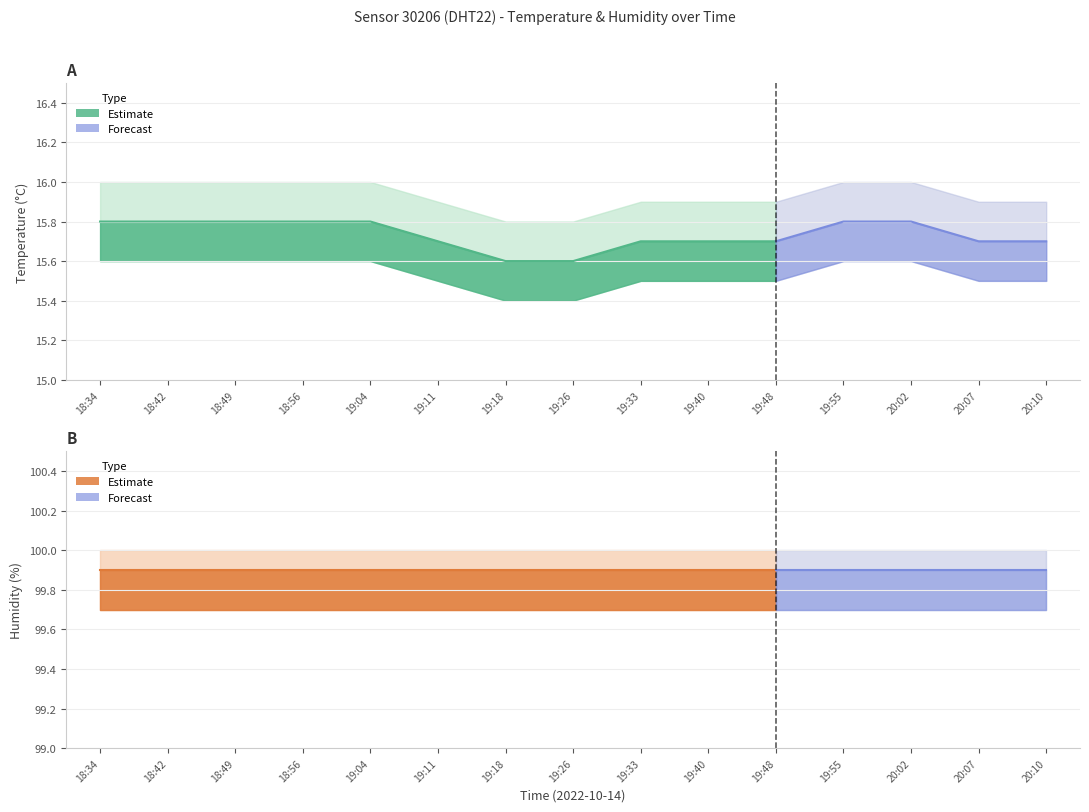

Is this an area chart (filled region under the line)?

No